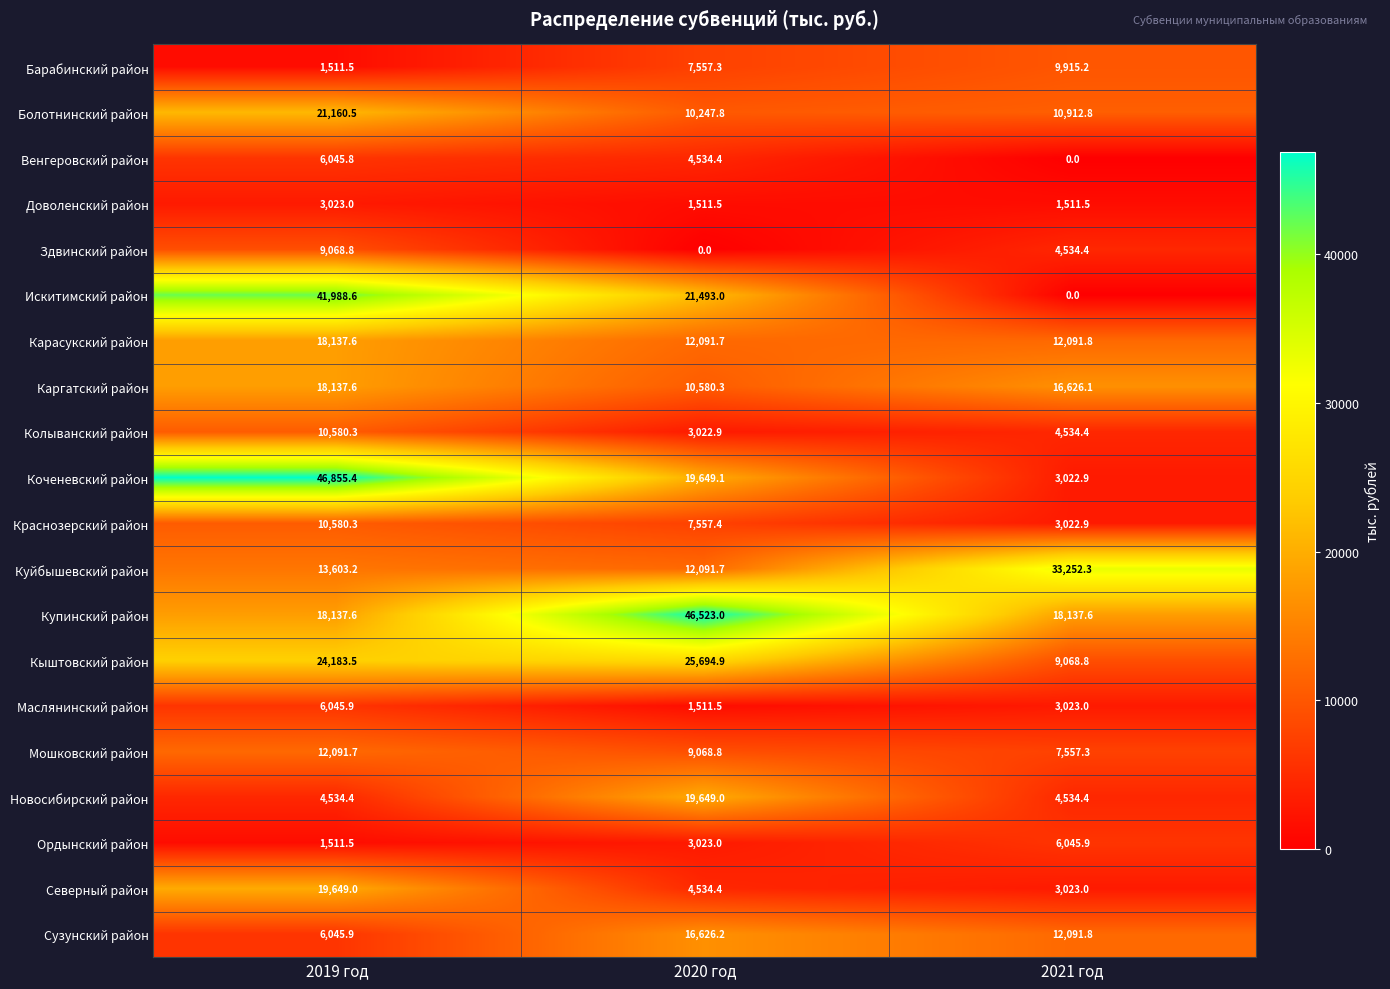

What is the total value across all series at 2021 год?

162906.1